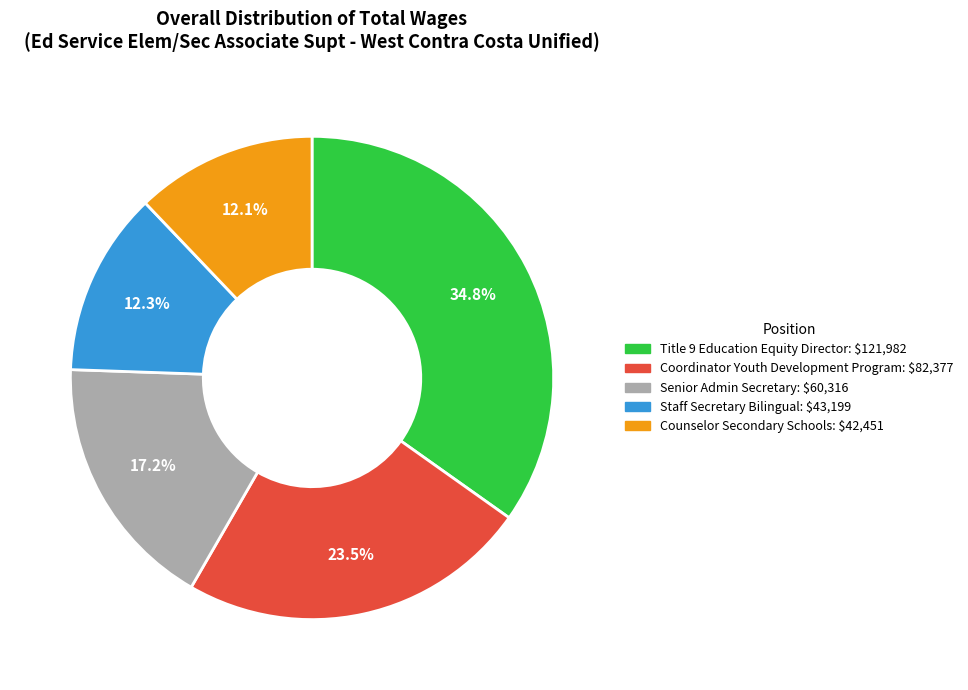

What is the ratio of the value at Senior Admin Secretary to the value at Staff Secretary Bilingual?

1.4